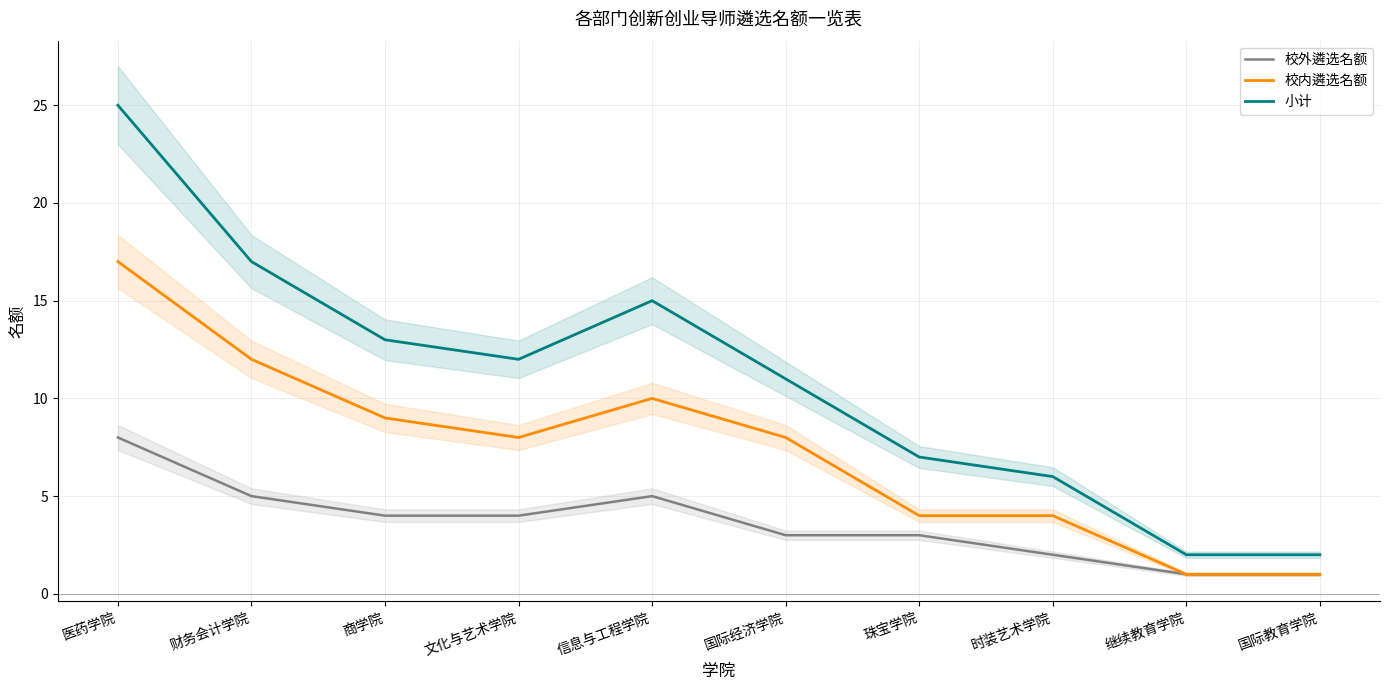

Does the chart display data point markers on the line(s)?

No